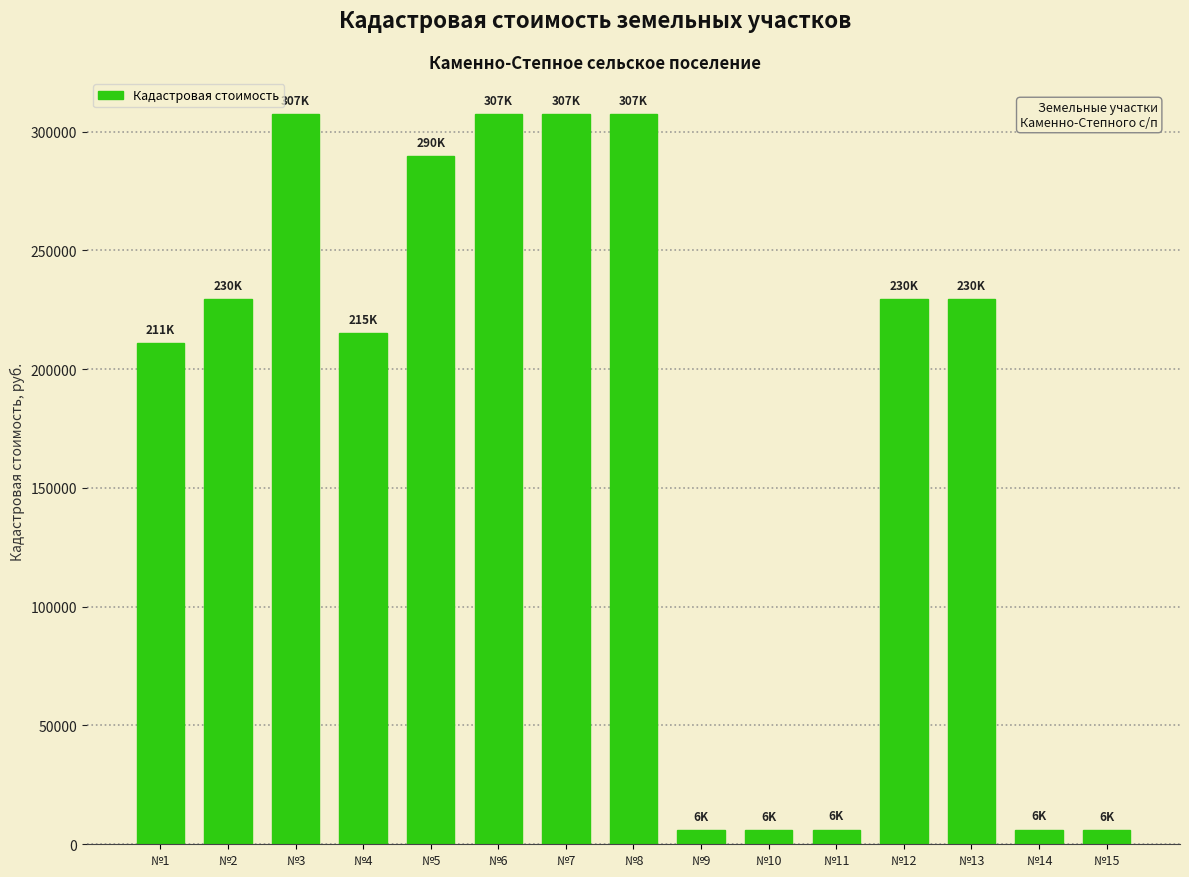

What is the average value?

177558.8